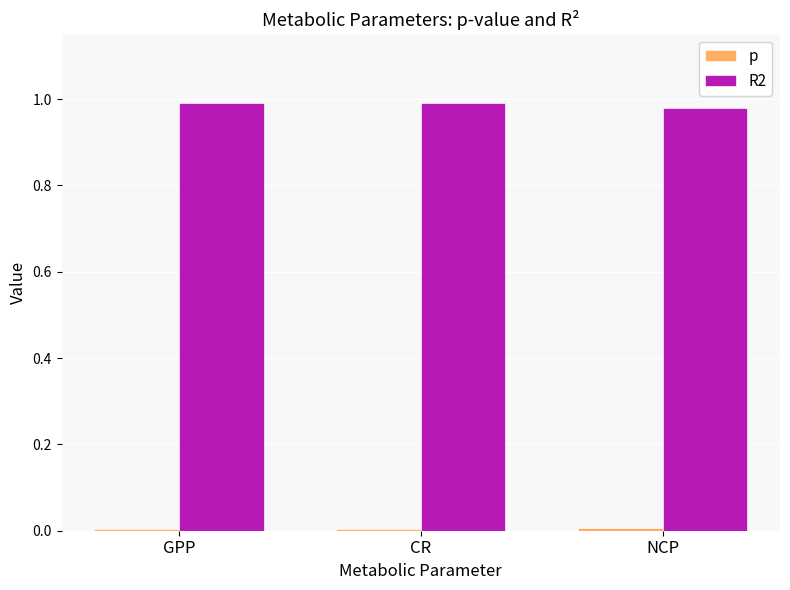

Is it true that R2 equals 1.0 at GPP?

True